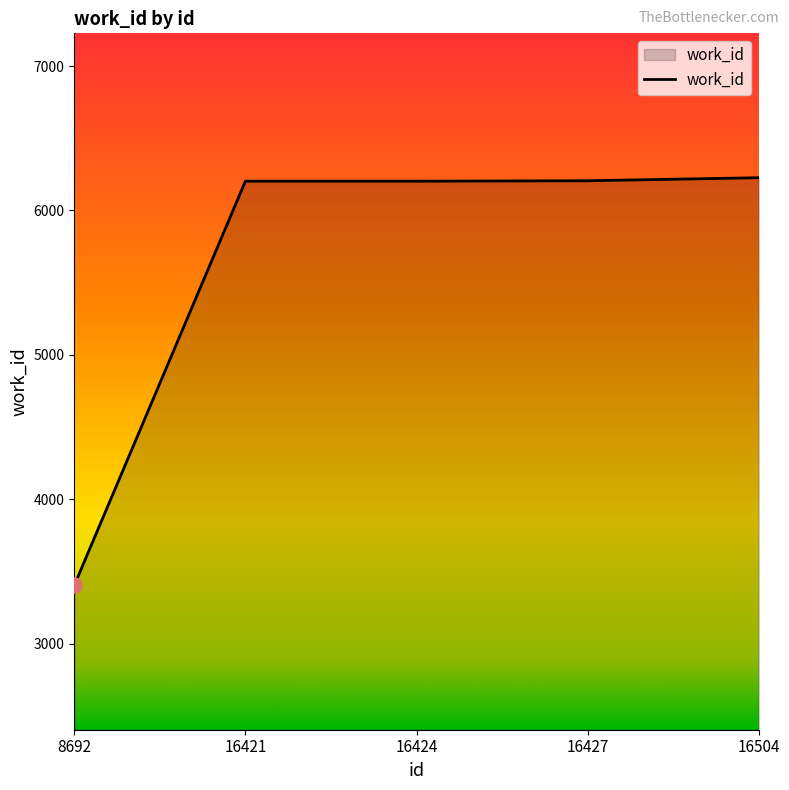

Between 16421 and 8692, which is larger?

16421